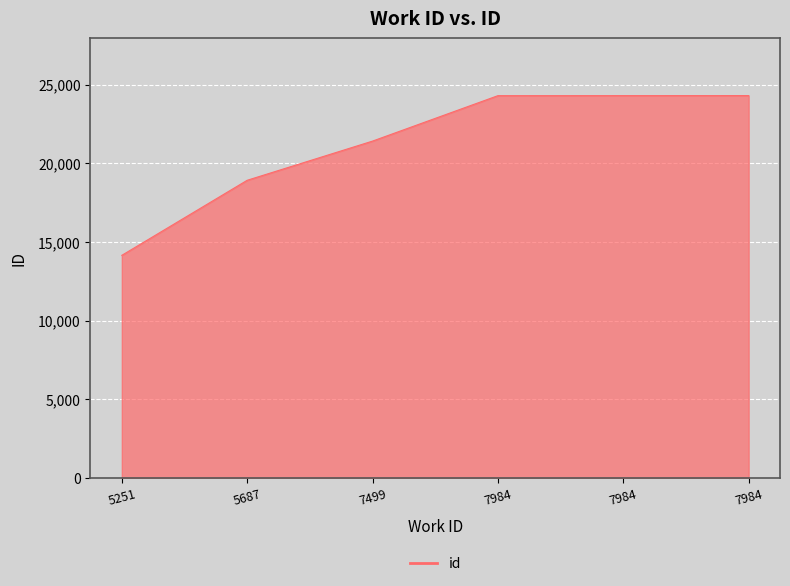

At which label does the data first exceed 24295?

7984